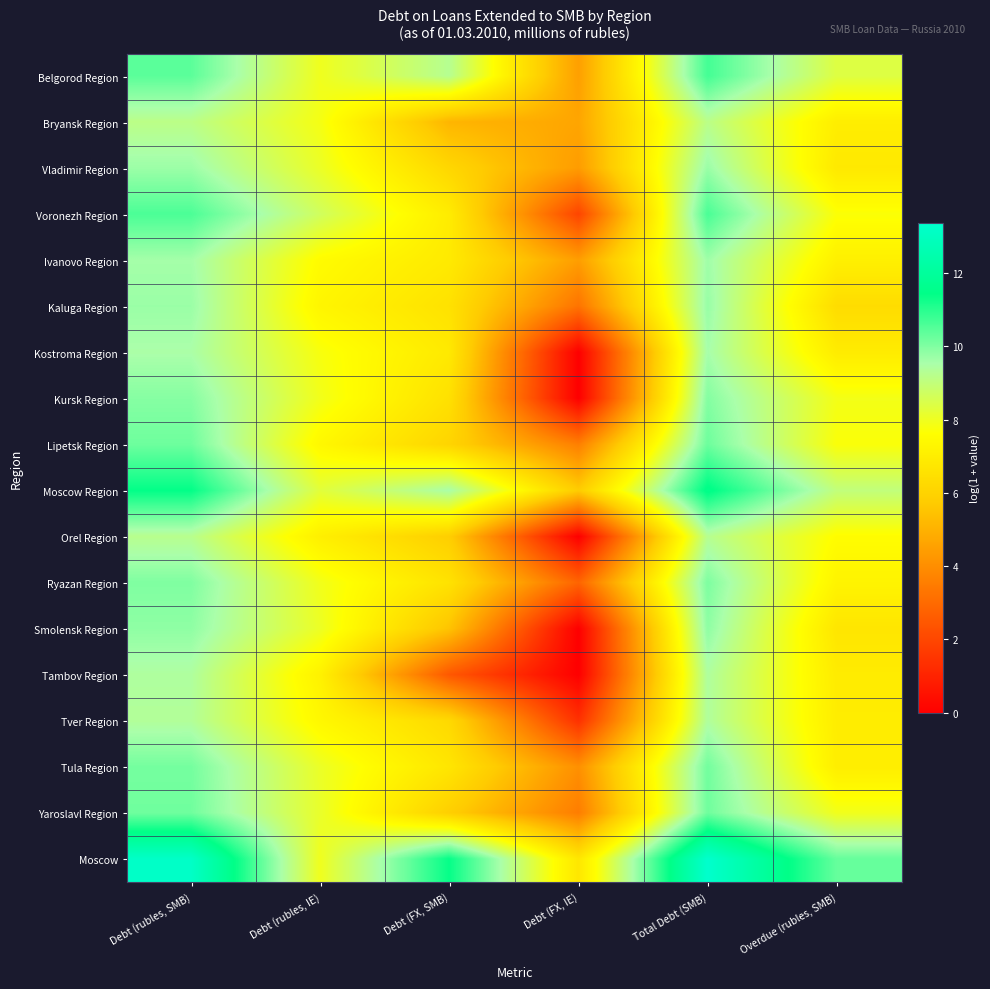

Between Debt (rubles, SMB) and Debt (rubles, IE), which series saw the biggest shift?

Moscow